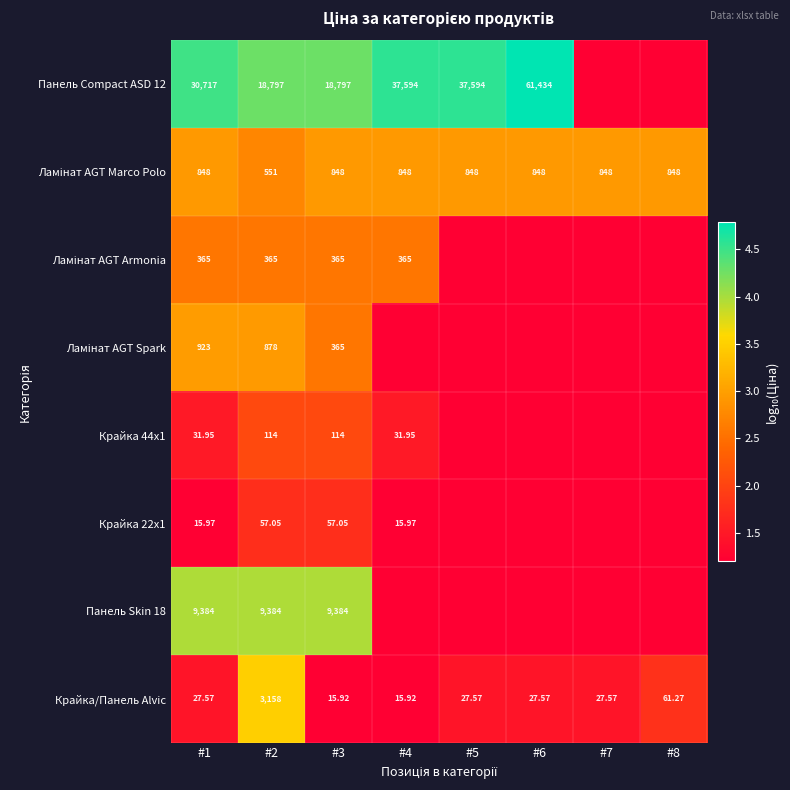

How many distinct data groups are displayed?

8